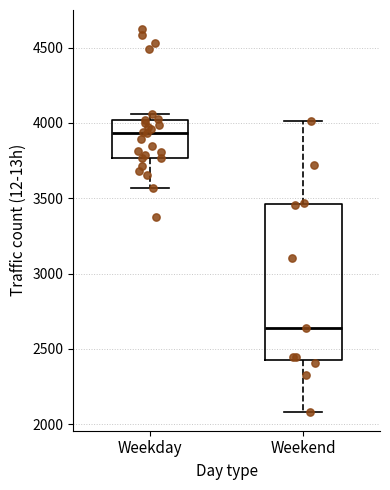

Reading left to right, read every box against the y-axis: the position of its median line, the range the box covers, and the ends of its whiskers. The values are not printed on the chart, so give them approximately, as read against the axis.

Weekday: median 3950, box 3750 to 4000, whiskers 3550 to 4050
Weekend: median 2650, box 2450 to 3450, whiskers 2100 to 4000